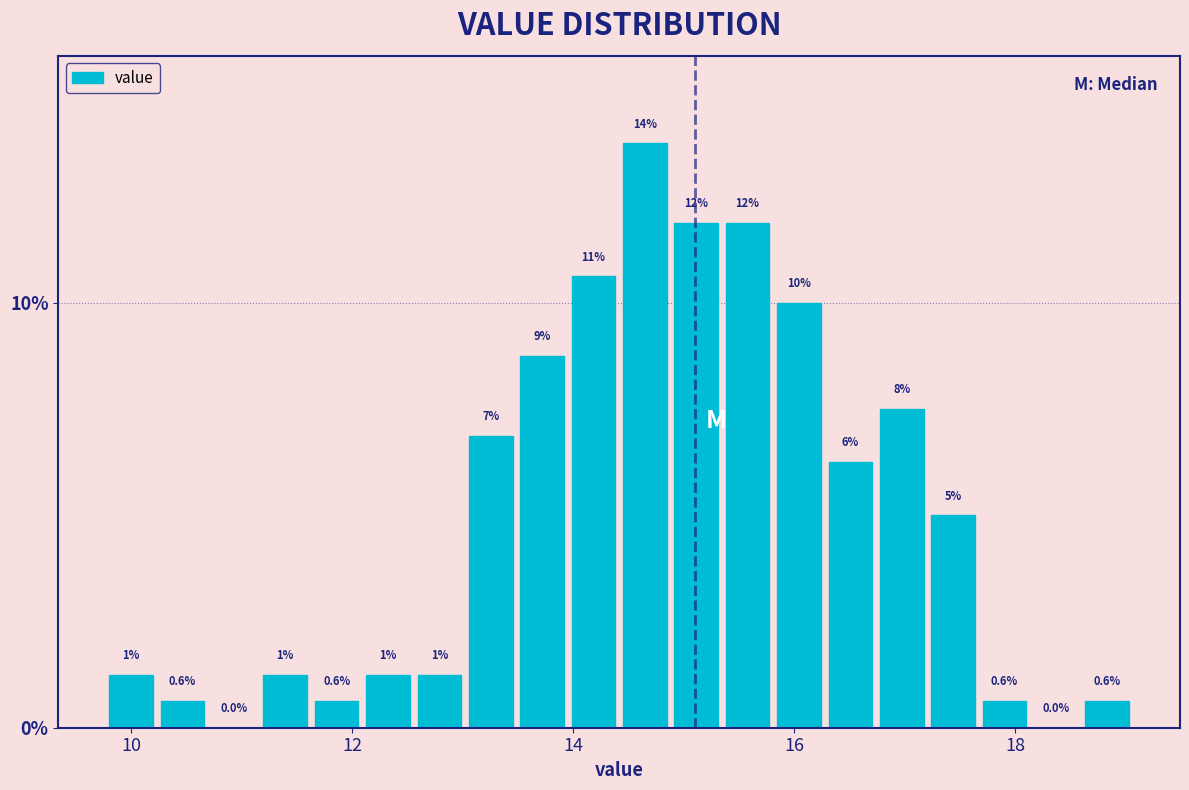

Around what value on the x-axis is the tallest bar? Give the approximate position of its centre, as read against the axis.

14.6